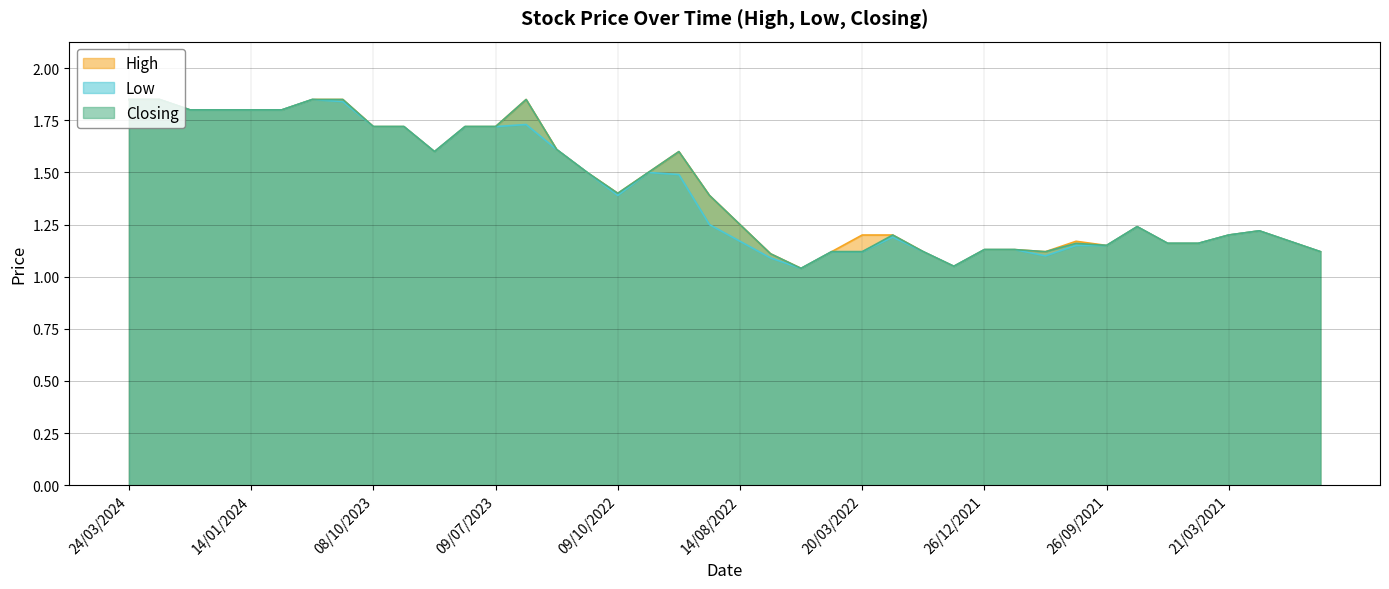

Which category has the lowest value across all series?

19/06/2022